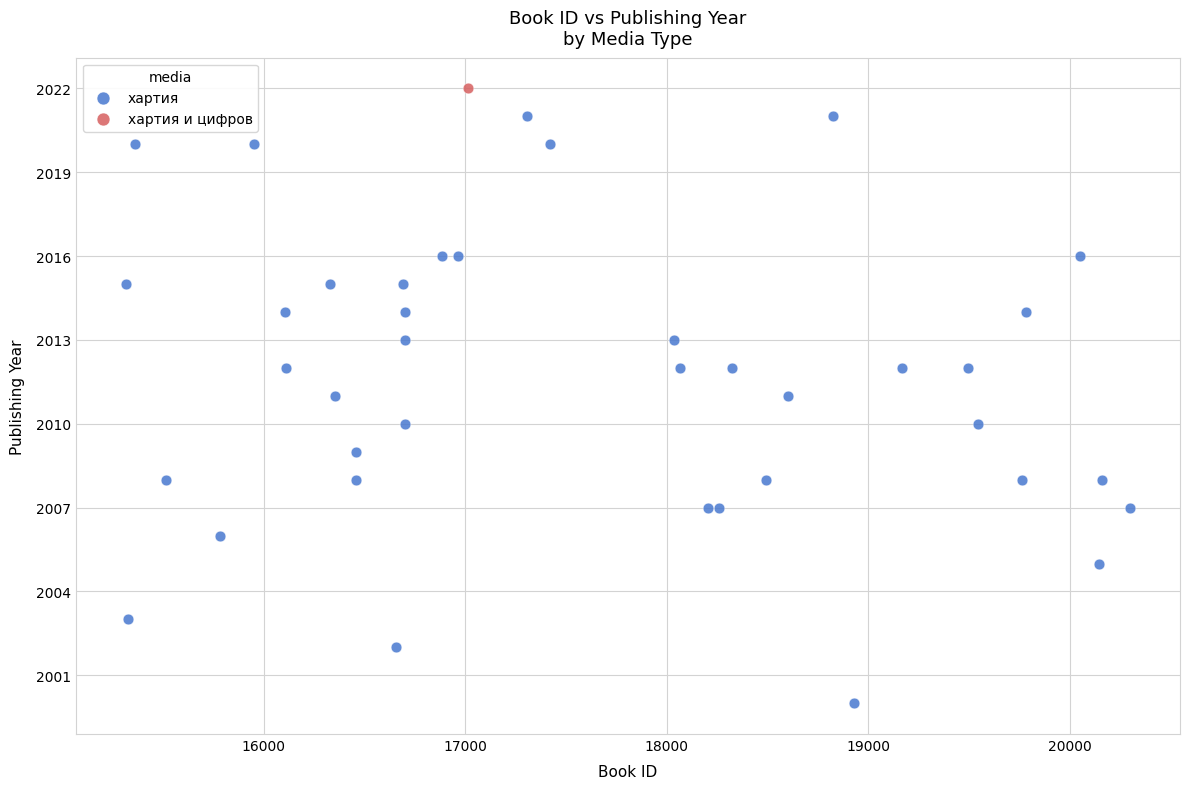

What are all the series names shown in the legend?

хартия, хартия и цифров